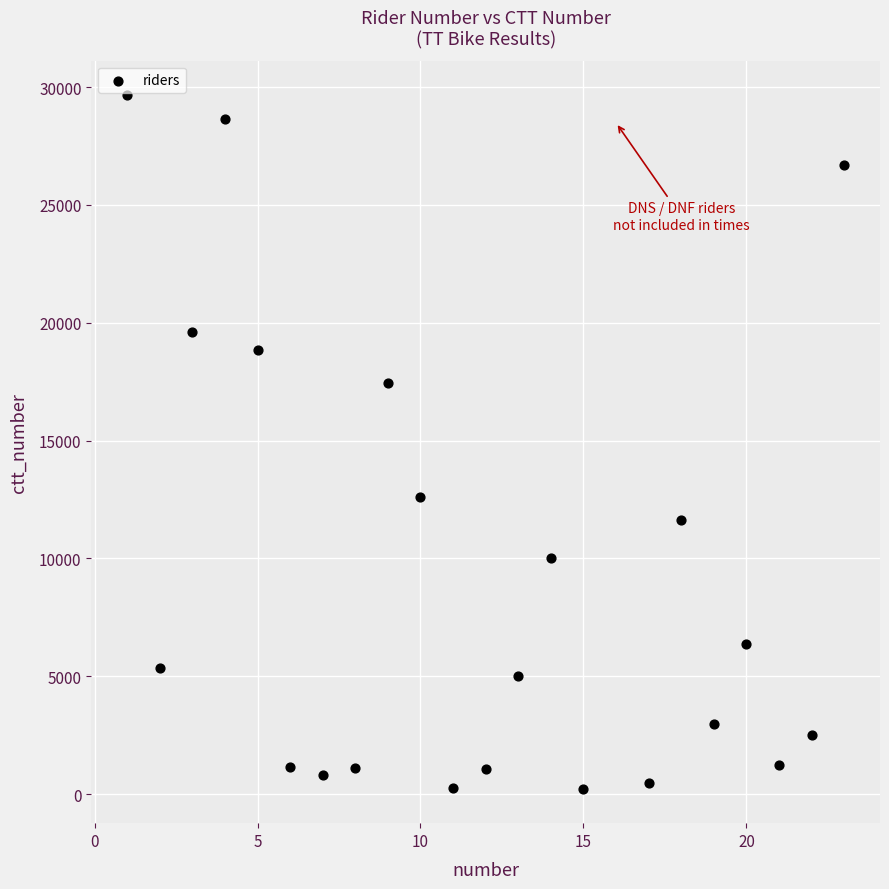

What is the range of X values (max minus min)?

22